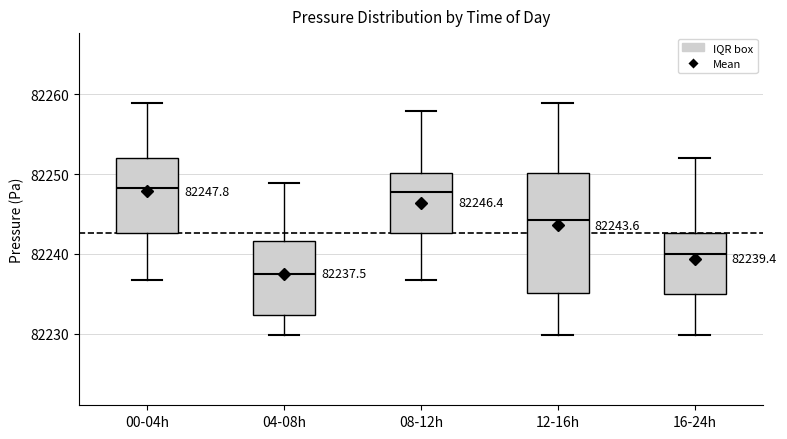

Which box is the tallest, from its lower edge to its upper edge?

12-16h